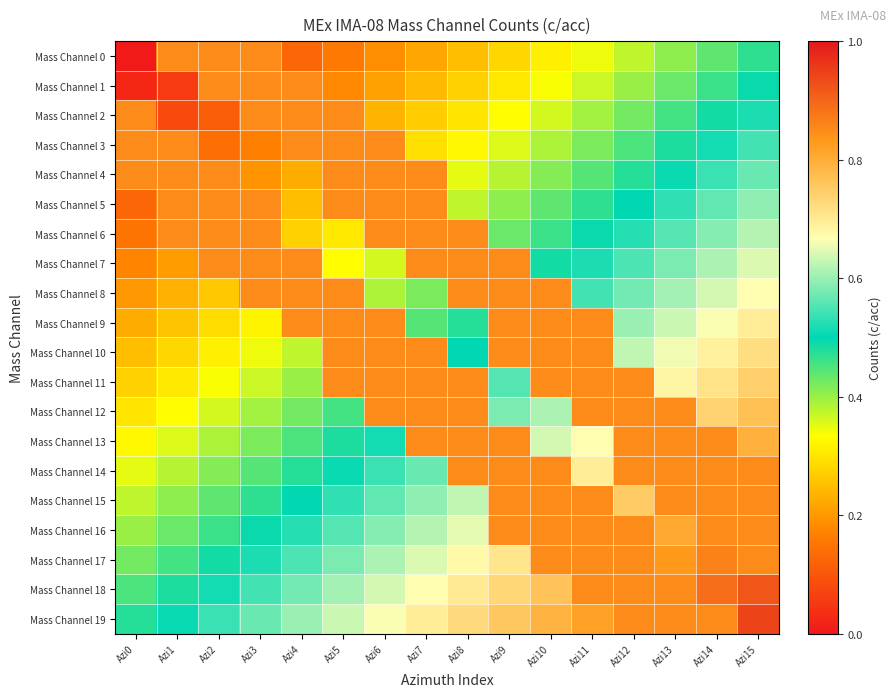

At which category is the sum across all series the highest?

Azi15